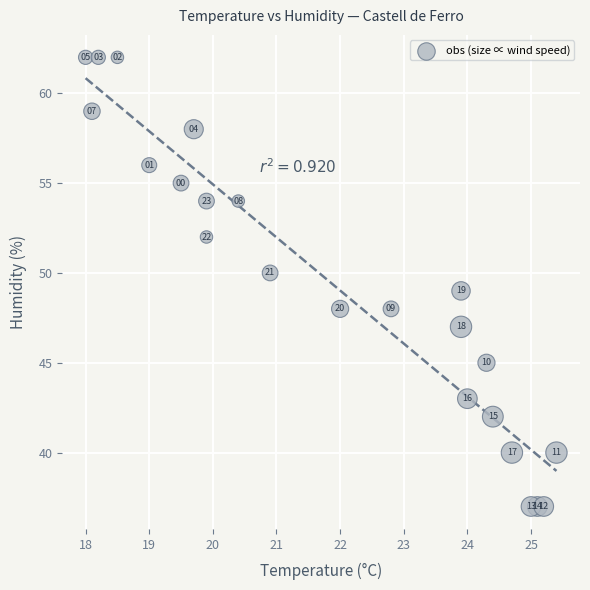

What is the range of Y values (max minus min)?

25